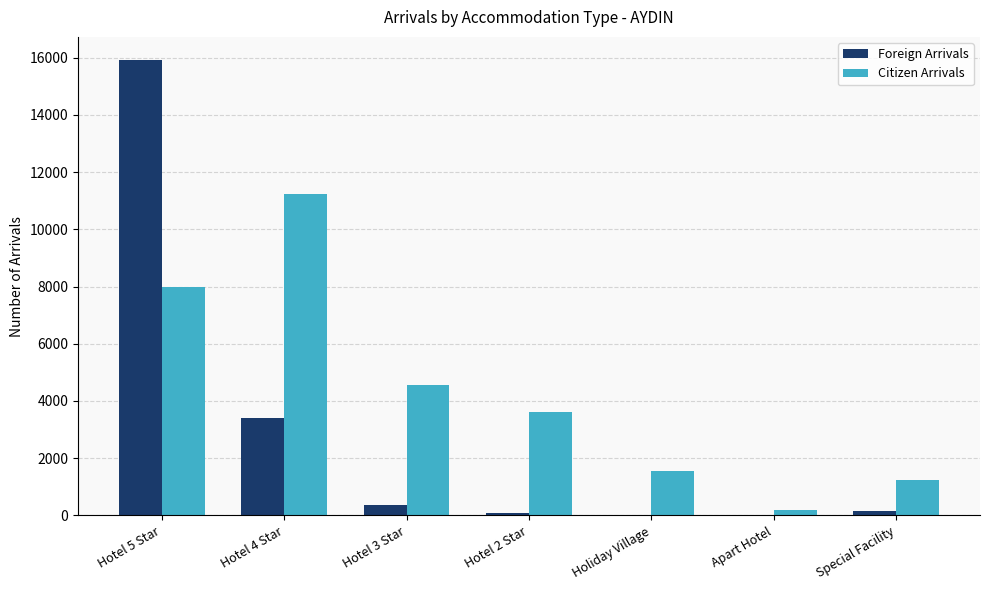

Are the bars grouped side by side (vs. stacked)?

Yes